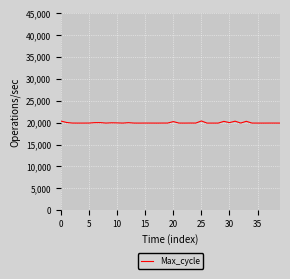

What is the minimum value shown in the chart?

19925